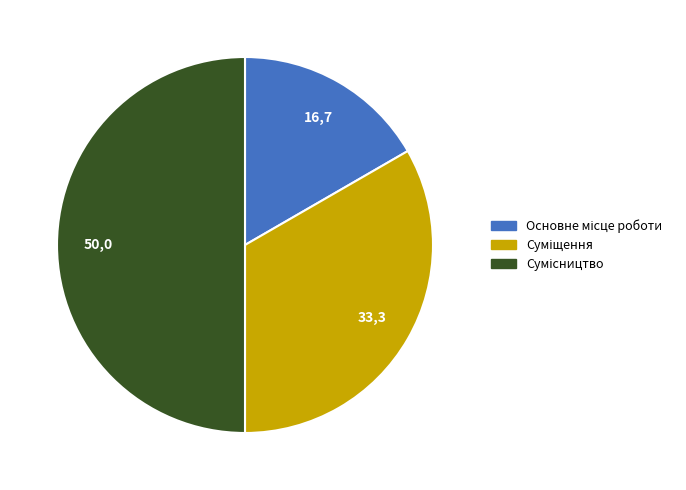

How many slices are in this pie chart?

3